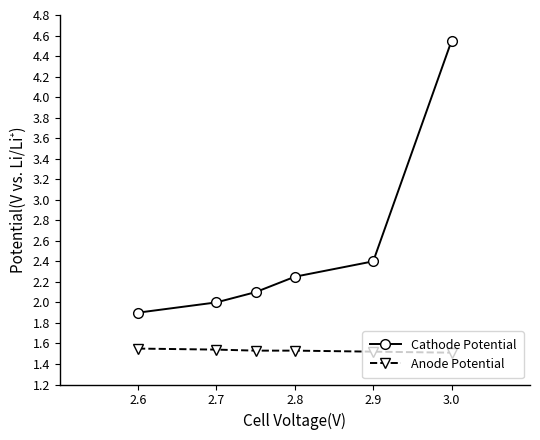

Which series has the widest spread of values?

Cathode Potential